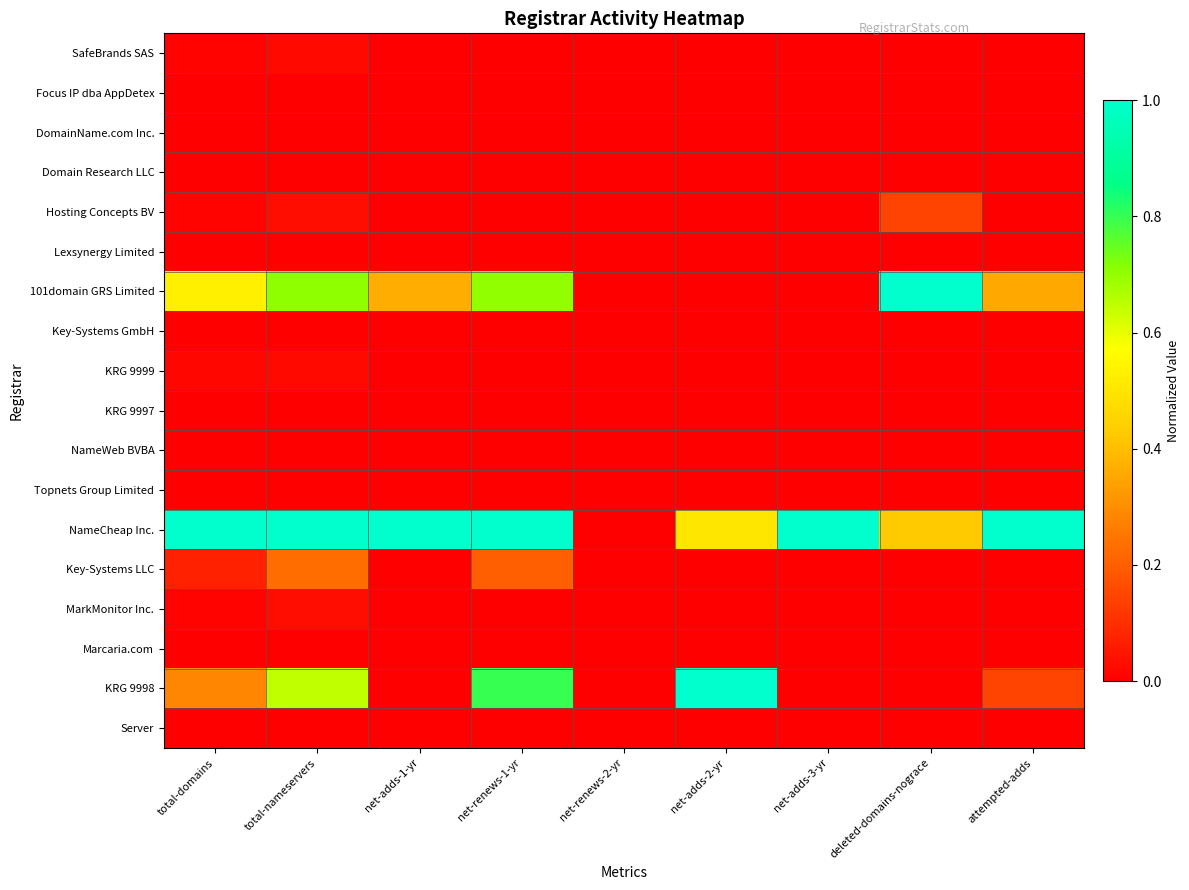

Reading right to left, list all the values displayed in this chart.

SafeBrands SAS: attempted-adds=0.0	deleted-domains-nograce=0.0	net-adds-3-yr=0.0	net-adds-2-yr=0.0	net-renews-2-yr=0.0	net-renews-1-yr=0.0	net-adds-1-yr=0.0	total-nameservers=0.0	total-domains=0.0
Focus IP dba AppDetex: attempted-adds=0.0	deleted-domains-nograce=0.0	net-adds-3-yr=0.0	net-adds-2-yr=0.0	net-renews-2-yr=0.0	net-renews-1-yr=0.0	net-adds-1-yr=0.0	total-nameservers=0.0	total-domains=0.0
DomainName.com Inc.: attempted-adds=0.0	deleted-domains-nograce=0.0	net-adds-3-yr=0.0	net-adds-2-yr=0.0	net-renews-2-yr=0.0	net-renews-1-yr=0.0	net-adds-1-yr=0.0	total-nameservers=0.0	total-domains=0.0
Domain Research LLC: attempted-adds=0.0	deleted-domains-nograce=0.0	net-adds-3-yr=0.0	net-adds-2-yr=0.0	net-renews-2-yr=0.0	net-renews-1-yr=0.0	net-adds-1-yr=0.0	total-nameservers=0.0	total-domains=0.0
Hosting Concepts BV: attempted-adds=0.0	deleted-domains-nograce=0.1	net-adds-3-yr=0.0	net-adds-2-yr=0.0	net-renews-2-yr=0.0	net-renews-1-yr=0.0	net-adds-1-yr=0.0	total-nameservers=0.0	total-domains=0.0
Lexsynergy Limited: attempted-adds=0.0	deleted-domains-nograce=0.0	net-adds-3-yr=0.0	net-adds-2-yr=0.0	net-renews-2-yr=0.0	net-renews-1-yr=0.0	net-adds-1-yr=0.0	total-nameservers=0.0	total-domains=0.0
101domain GRS Limited: attempted-adds=0.4	deleted-domains-nograce=1.0	net-adds-3-yr=0.0	net-adds-2-yr=0.0	net-renews-2-yr=0.0	net-renews-1-yr=0.7	net-adds-1-yr=0.4	total-nameservers=0.7	total-domains=0.5
Key-Systems GmbH: attempted-adds=0.0	deleted-domains-nograce=0.0	net-adds-3-yr=0.0	net-adds-2-yr=0.0	net-renews-2-yr=0.0	net-renews-1-yr=0.0	net-adds-1-yr=0.0	total-nameservers=0.0	total-domains=0.0
KRG 9999: attempted-adds=0.0	deleted-domains-nograce=0.0	net-adds-3-yr=0.0	net-adds-2-yr=0.0	net-renews-2-yr=0.0	net-renews-1-yr=0.0	net-adds-1-yr=0.0	total-nameservers=0.0	total-domains=0.0
KRG 9997: attempted-adds=0.0	deleted-domains-nograce=0.0	net-adds-3-yr=0.0	net-adds-2-yr=0.0	net-renews-2-yr=0.0	net-renews-1-yr=0.0	net-adds-1-yr=0.0	total-nameservers=0.0	total-domains=0.0
NameWeb BVBA: attempted-adds=0.0	deleted-domains-nograce=0.0	net-adds-3-yr=0.0	net-adds-2-yr=0.0	net-renews-2-yr=0.0	net-renews-1-yr=0.0	net-adds-1-yr=0.0	total-nameservers=0.0	total-domains=0.0
Topnets Group Limited: attempted-adds=0.0	deleted-domains-nograce=0.0	net-adds-3-yr=0.0	net-adds-2-yr=0.0	net-renews-2-yr=0.0	net-renews-1-yr=0.0	net-adds-1-yr=0.0	total-nameservers=0.0	total-domains=0.0
NameCheap Inc.: attempted-adds=1.0	deleted-domains-nograce=0.4	net-adds-3-yr=1.0	net-adds-2-yr=0.5	net-renews-2-yr=0.0	net-renews-1-yr=1.0	net-adds-1-yr=1.0	total-nameservers=1.0	total-domains=1.0
Key-Systems LLC: attempted-adds=0.0	deleted-domains-nograce=0.0	net-adds-3-yr=0.0	net-adds-2-yr=0.0	net-renews-2-yr=0.0	net-renews-1-yr=0.2	net-adds-1-yr=0.0	total-nameservers=0.2	total-domains=0.1
MarkMonitor Inc.: attempted-adds=0.0	deleted-domains-nograce=0.0	net-adds-3-yr=0.0	net-adds-2-yr=0.0	net-renews-2-yr=0.0	net-renews-1-yr=0.0	net-adds-1-yr=0.0	total-nameservers=0.0	total-domains=0.0
Marcaria.com: attempted-adds=0.0	deleted-domains-nograce=0.0	net-adds-3-yr=0.0	net-adds-2-yr=0.0	net-renews-2-yr=0.0	net-renews-1-yr=0.0	net-adds-1-yr=0.0	total-nameservers=0.0	total-domains=0.0
KRG 9998: attempted-adds=0.1	deleted-domains-nograce=0.0	net-adds-3-yr=0.0	net-adds-2-yr=1.0	net-renews-2-yr=0.0	net-renews-1-yr=0.8	net-adds-1-yr=0.0	total-nameservers=0.6	total-domains=0.3
Server: attempted-adds=0.0	deleted-domains-nograce=0.0	net-adds-3-yr=0.0	net-adds-2-yr=0.0	net-renews-2-yr=0.0	net-renews-1-yr=0.0	net-adds-1-yr=0.0	total-nameservers=0.0	total-domains=0.0